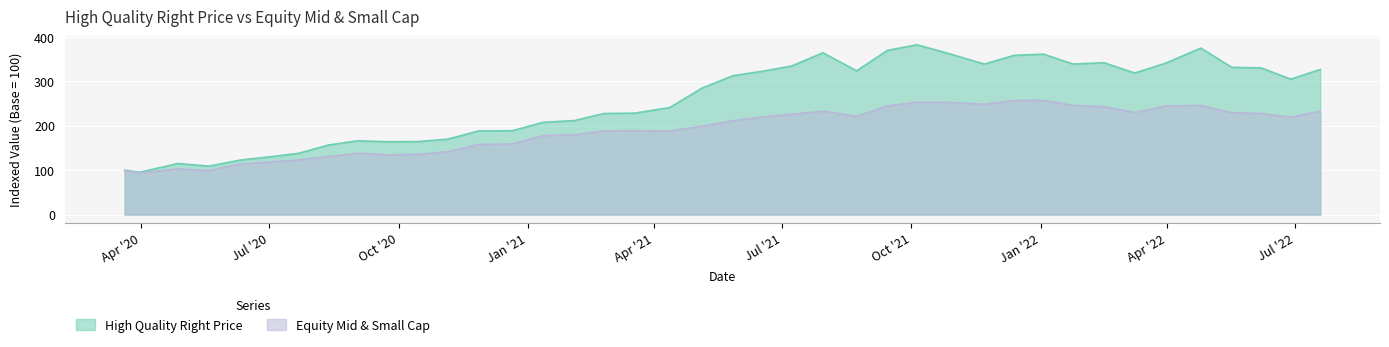

What is the label of the 23rd point from the left?

2021-07-08